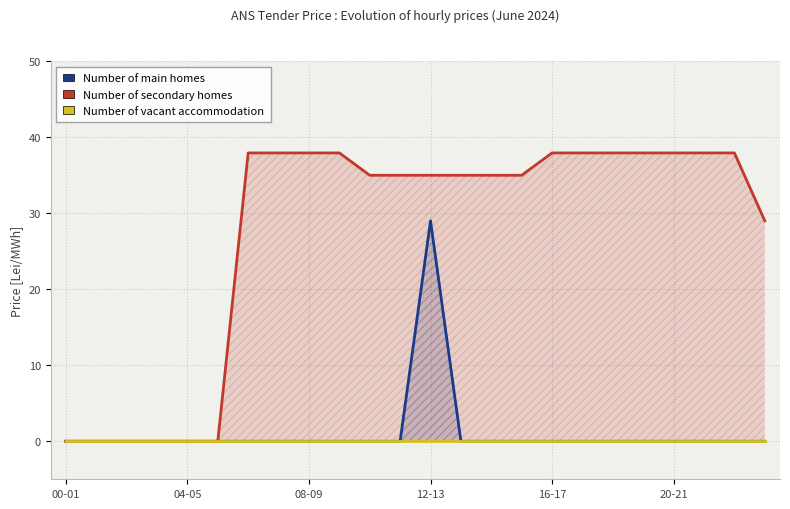

What is the total value across all series at 15?

35.0